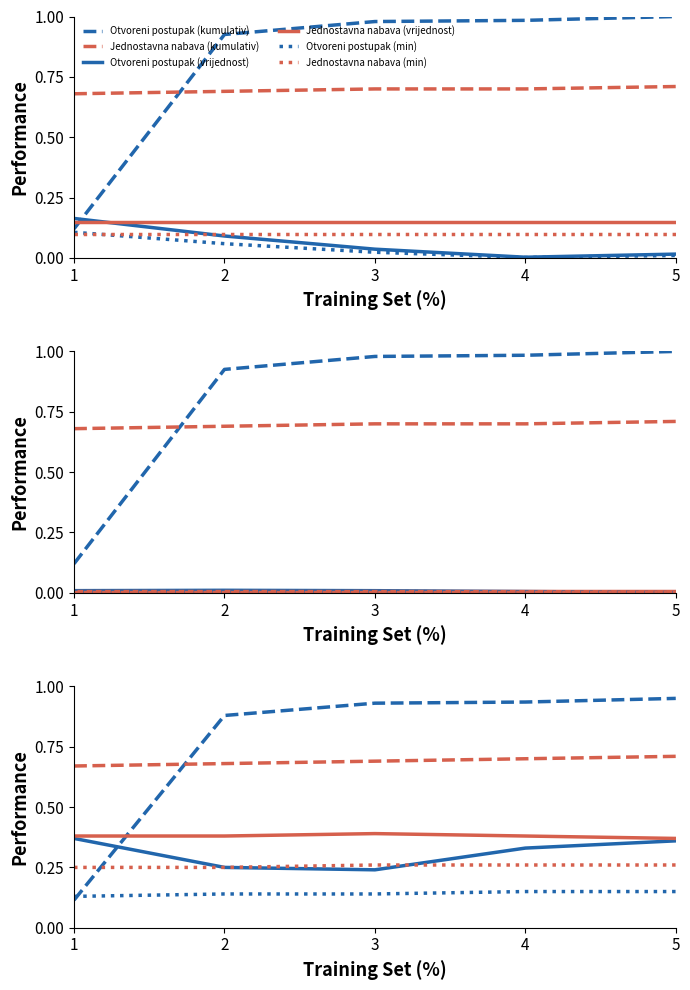

How many intersections are there between Otvoreni postupak (kumulativ) and Jednostavna nabava (vrijednost)?

1